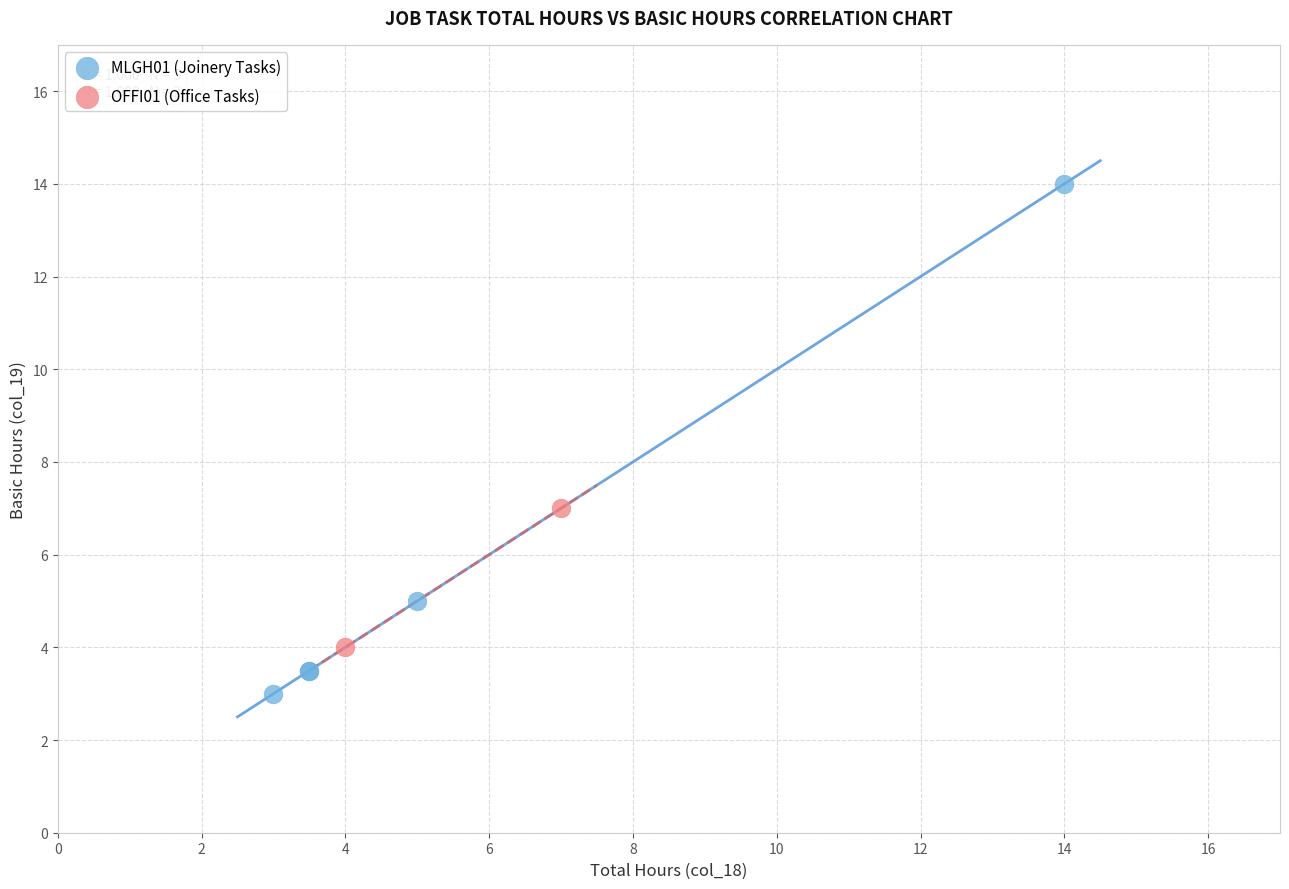

What are all the series names shown in the legend?

MLGH01 (Joinery Tasks), OFFI01 (Office Tasks)